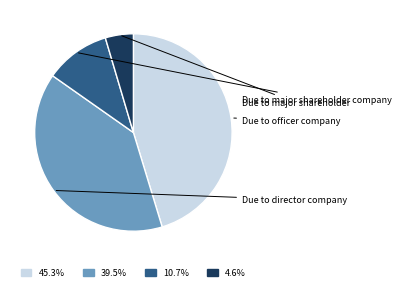

Is there any slice that represents more than half of the pie?

No